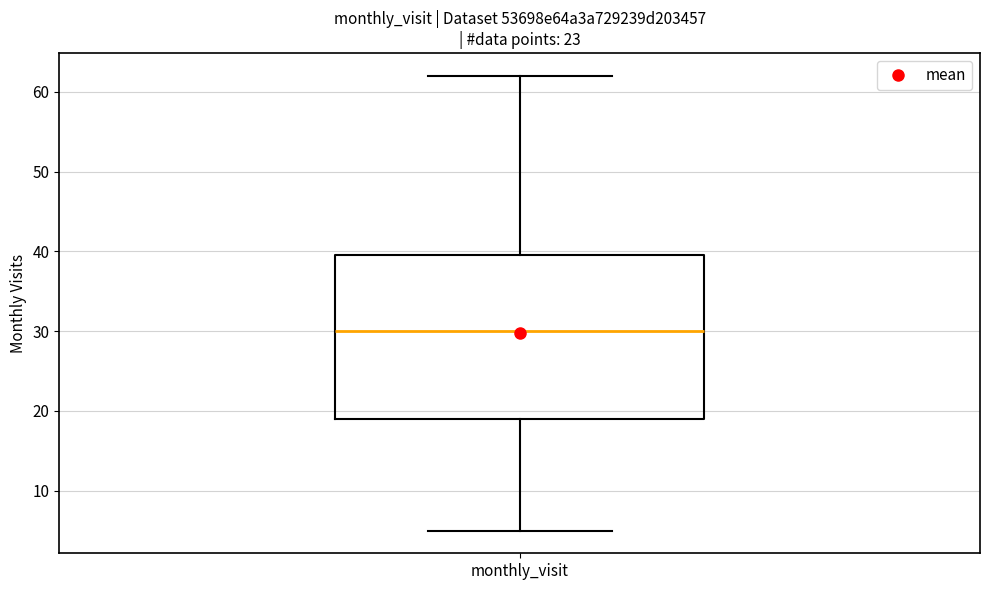

Read this box plot against the y-axis: the position of the median line, the range covered by the box, and the ends of both whiskers. The values are not printed on the chart, so give them approximately, as read against the axis.

median 30, box 19 to 40, whiskers 5 to 62